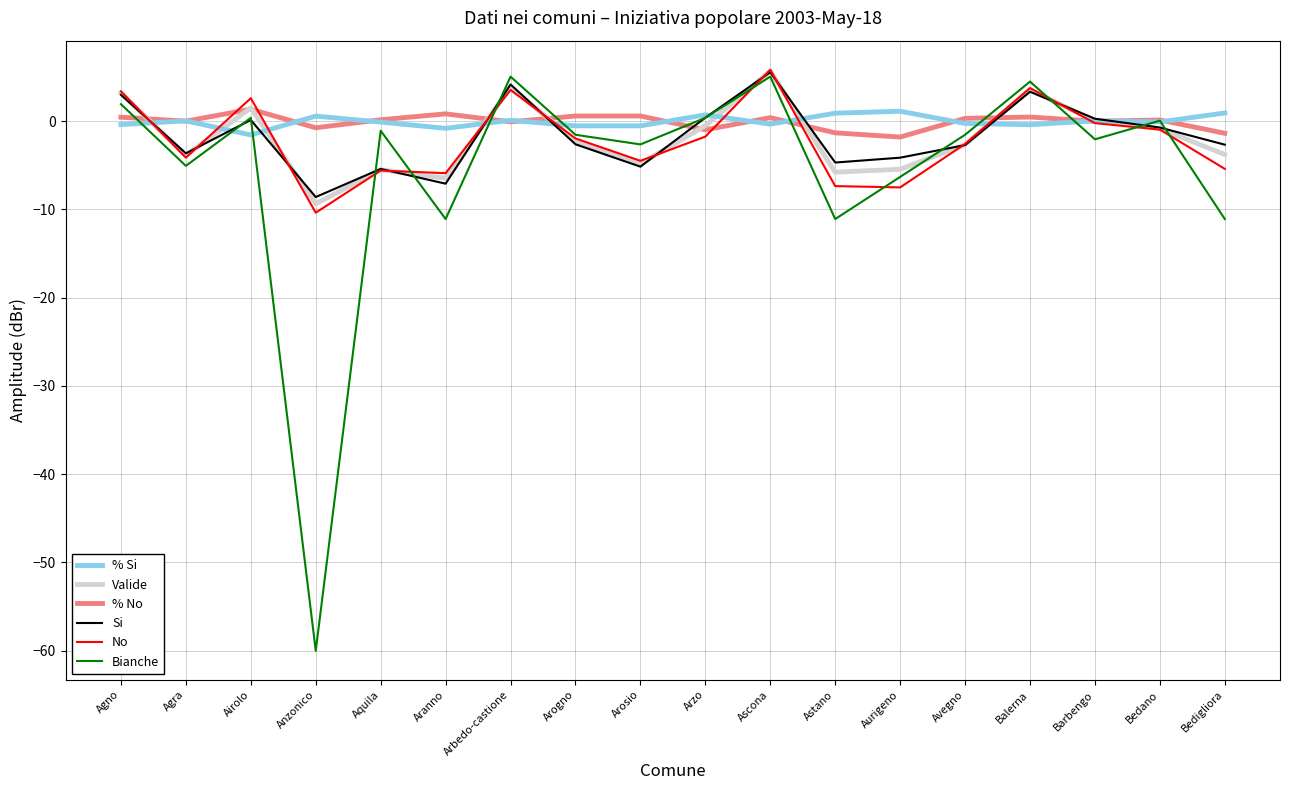

True or false: Si has more than 2 interior local peaks.

True